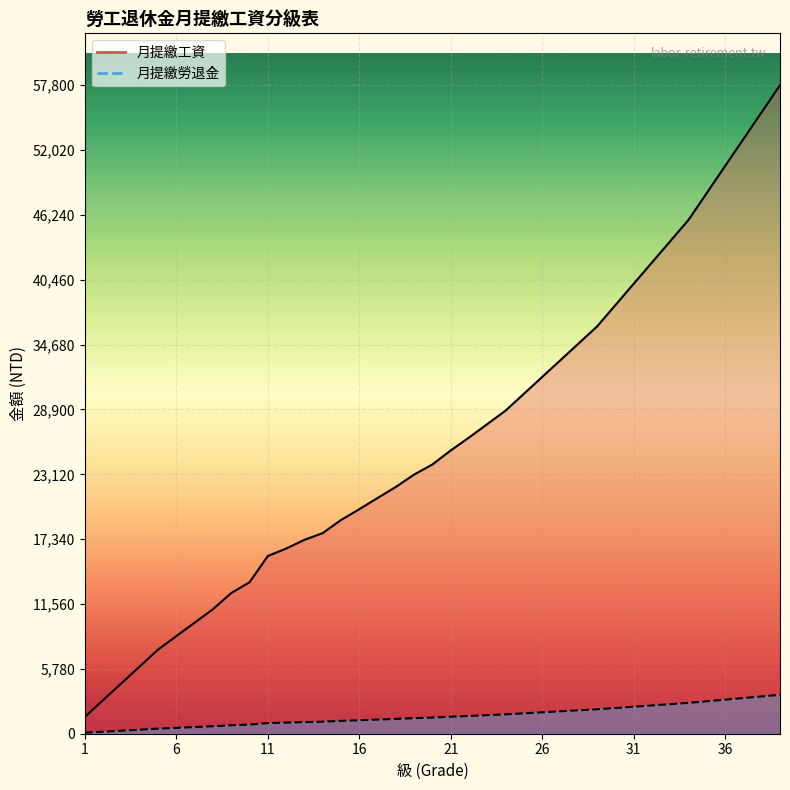

At which category does the chart reach its peak across all series?

39